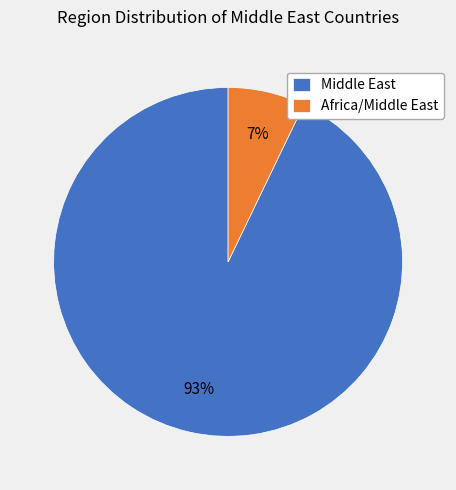

Which category has the smallest portion of the pie?

Africa/Middle East